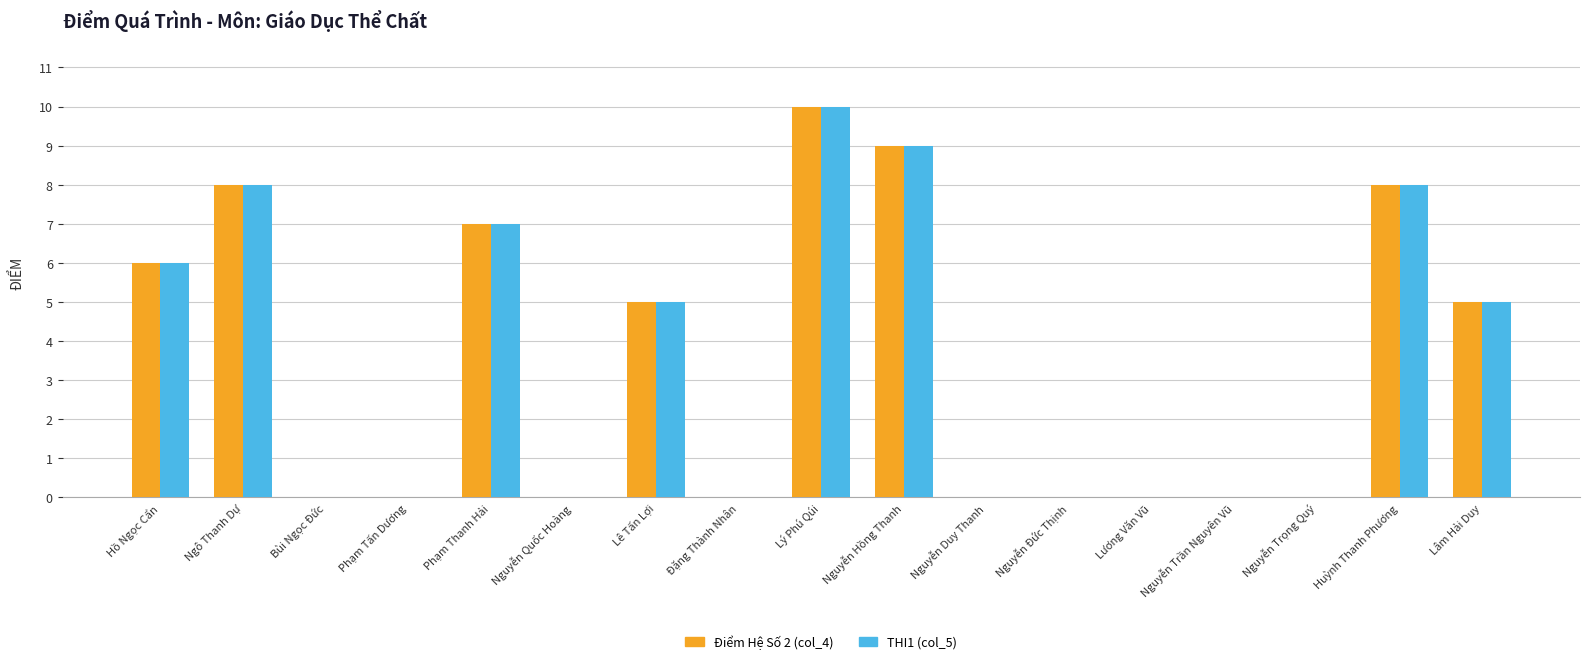

At which category is the sum across all series the highest?

Lý Phú Qúi